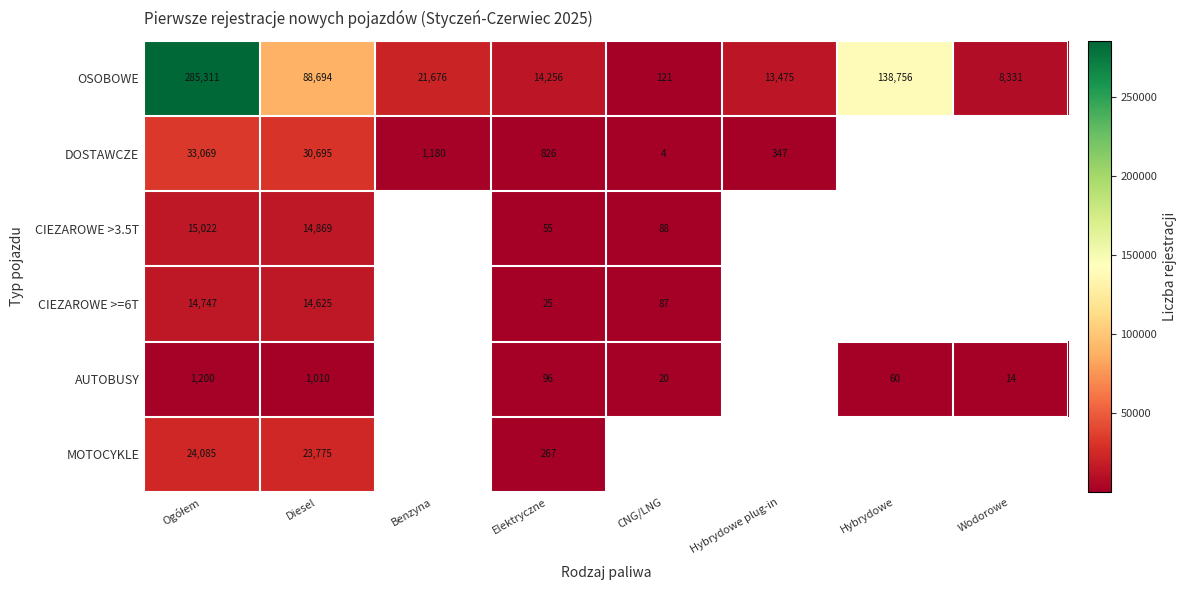

Which category has the highest value across all series?

Ogółem